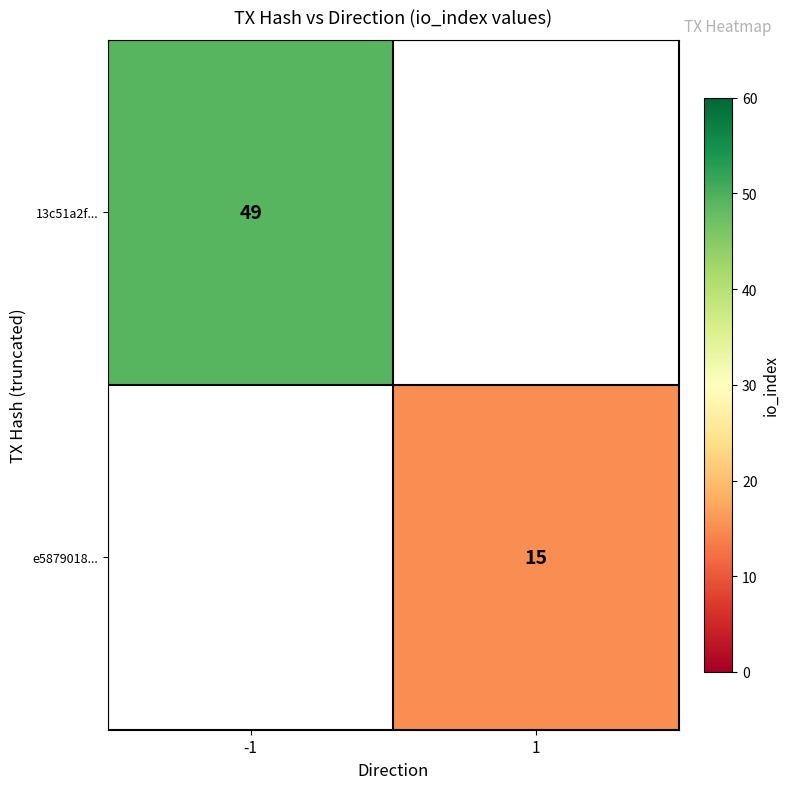

The value of e5879018... at 1 is 26. True or false?

False